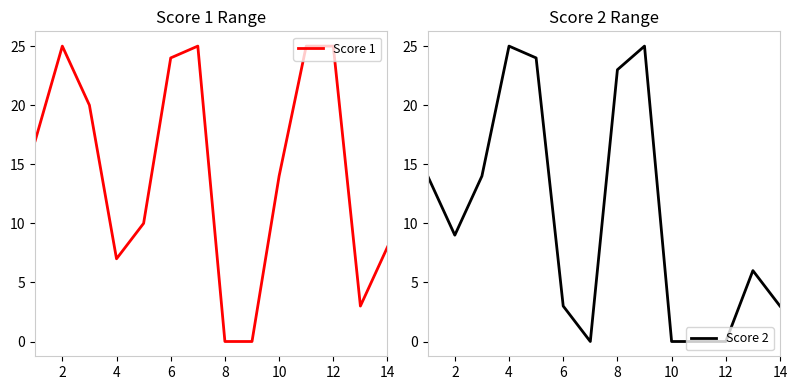

Reading left to right, list all the values displayed in this chart.

Score 1: 17	25	20	7	10	24	25	0	0	14	25	25	3	8
Score 2: 14	9	14	25	24	3	0	23	25	0	0	0	6	3